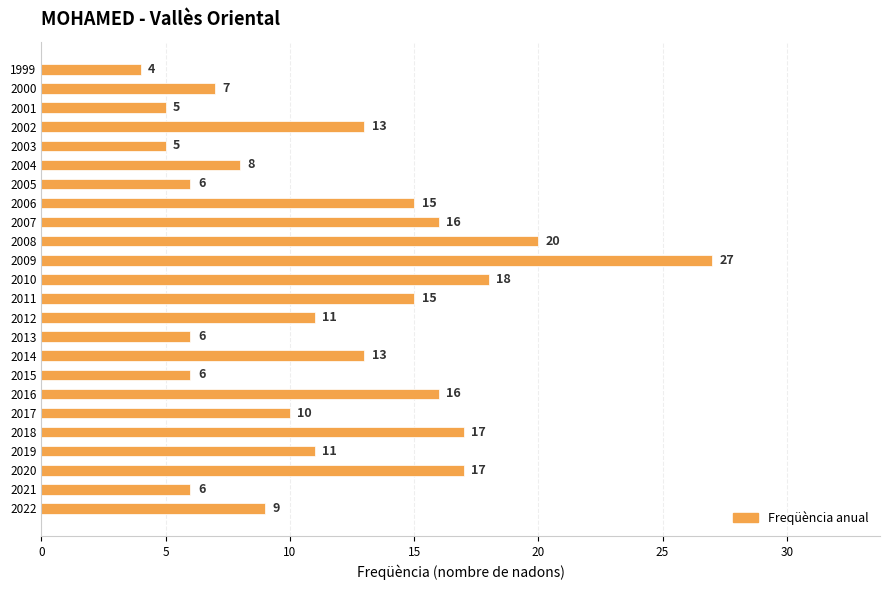

What is the average value?

12